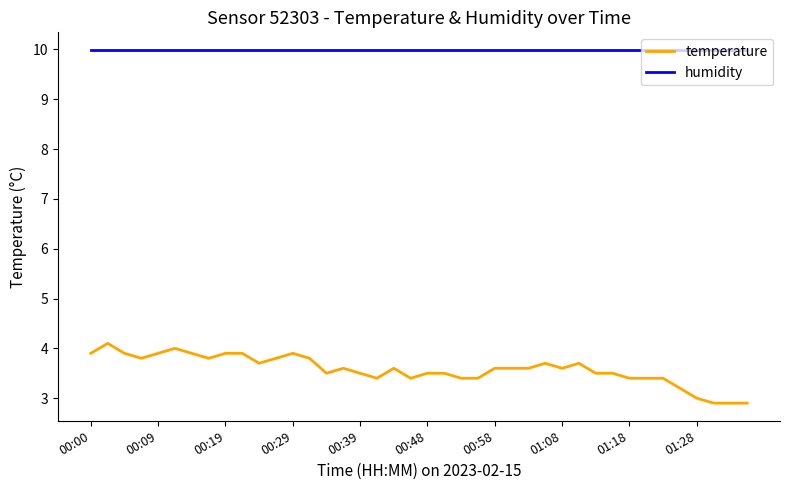

Reading right to left, transcribe all the data shown in this chart.

temperature: 2.9	2.9	2.9	3.0	3.2	3.4	3.4	3.4	3.5	3.5	3.7	3.6	3.7	3.6	3.6	3.6	3.4	3.4	3.5	3.5	3.4	3.6	3.4	3.5	3.6	3.5	3.8	3.9	3.8	3.7	3.9	3.9	3.8	3.9	4.0	3.9	3.8	3.9	4.1	3.9
humidity: 10.0	10.0	10.0	10.0	10.0	10.0	10.0	10.0	10.0	10.0	10.0	10.0	10.0	10.0	10.0	10.0	10.0	10.0	10.0	10.0	10.0	10.0	10.0	10.0	10.0	10.0	10.0	10.0	10.0	10.0	10.0	10.0	10.0	10.0	10.0	10.0	10.0	10.0	10.0	10.0